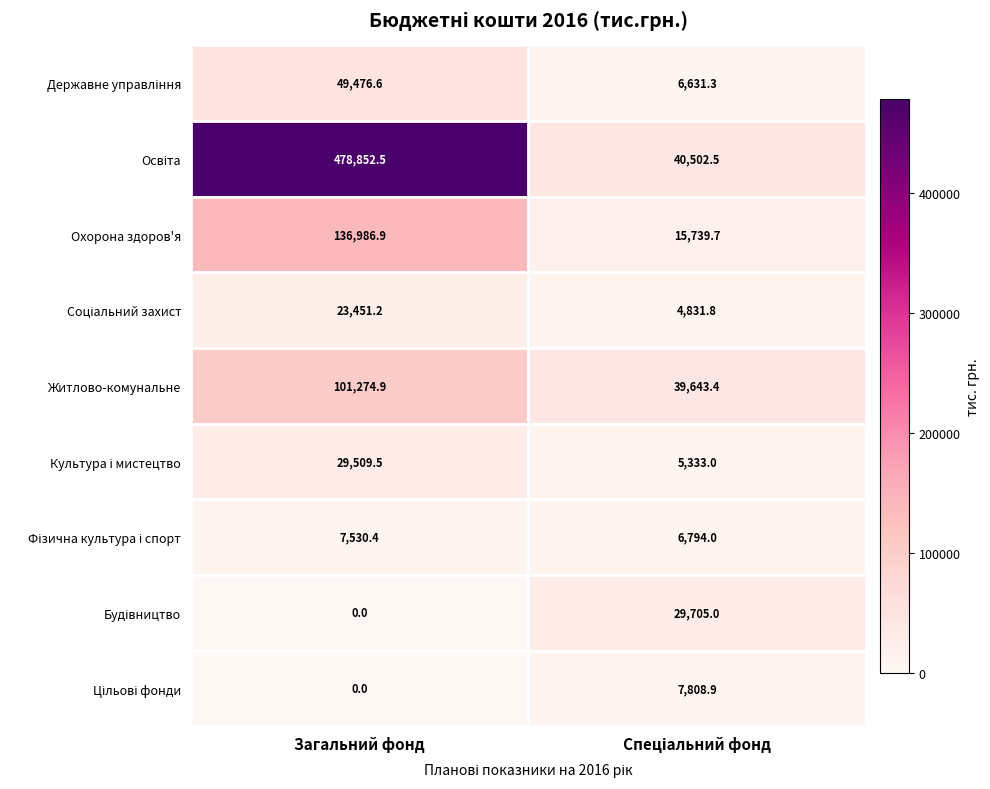

At which category is the sum across all series the highest?

Загальний фонд